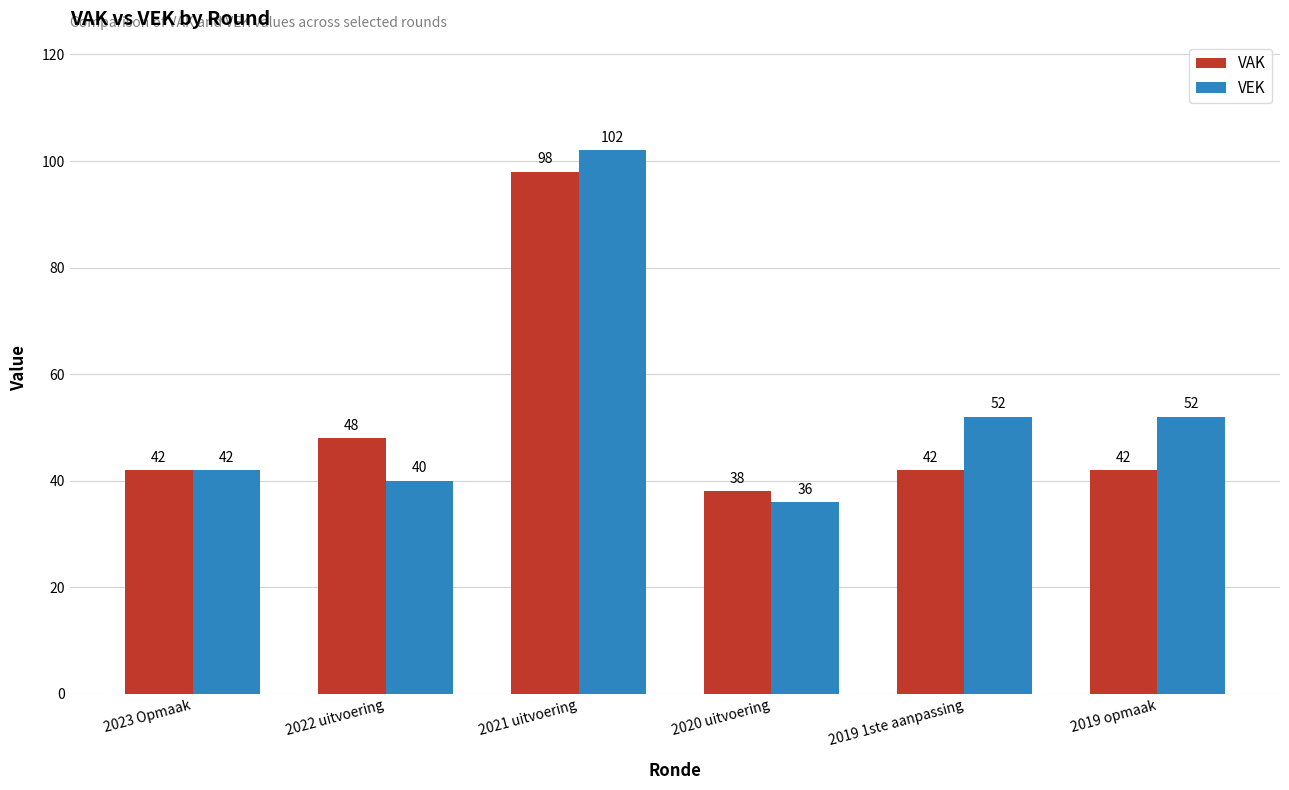

What is the sum of the VEK values at 2019 1ste aanpassing and 2020 uitvoering?

88